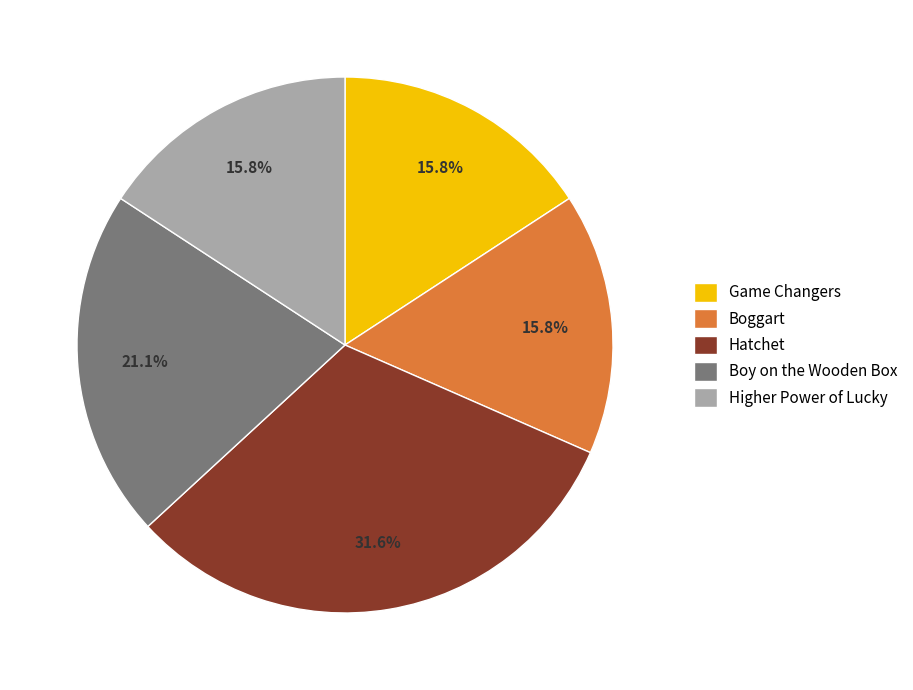

True or false: Game Changers accounts for 16% of the total.

True